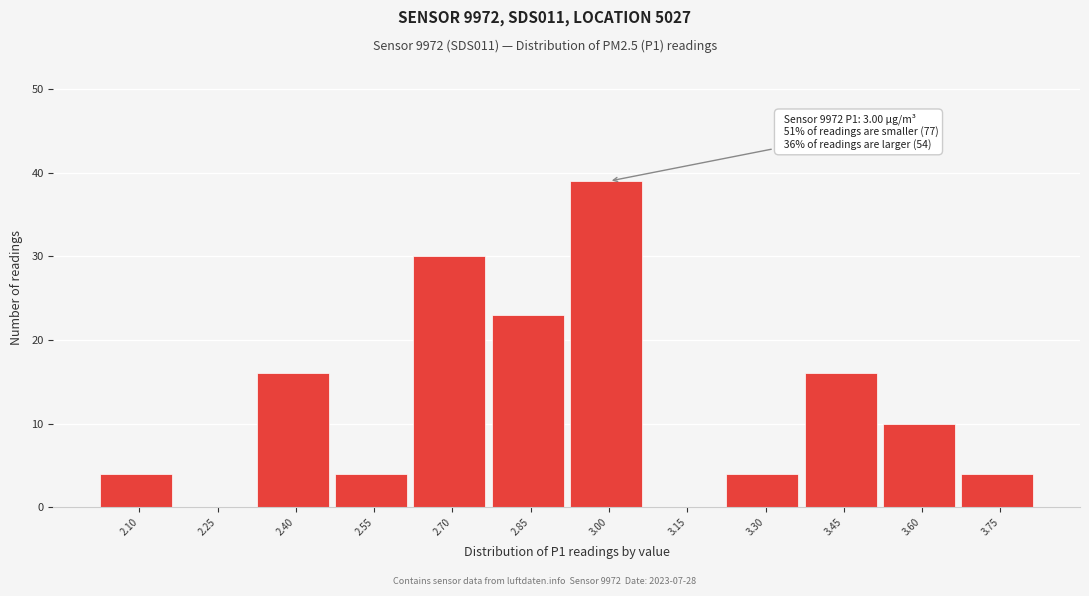

Reading right to left, list all the values displayed in this chart.

3.75=4	3.60=10	3.45=16	3.30=4	3.15=0	3.00=39	2.85=23	2.70=30	2.55=4	2.40=16	2.25=0	2.10=4